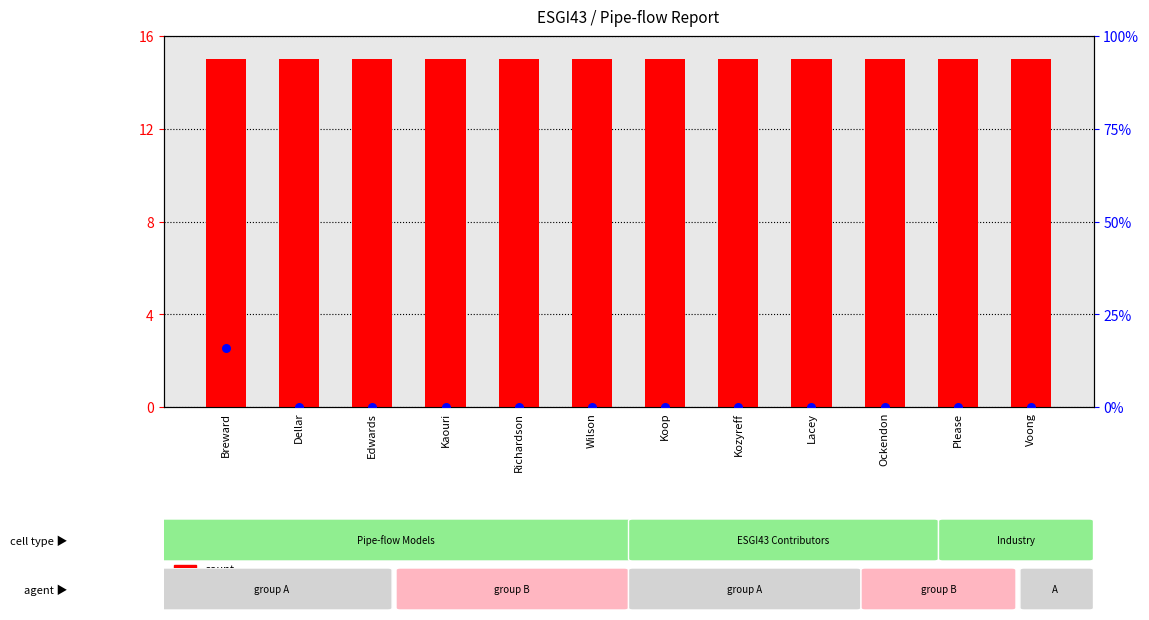

Which series has the widest spread of Y values?

percentile rank within the sample